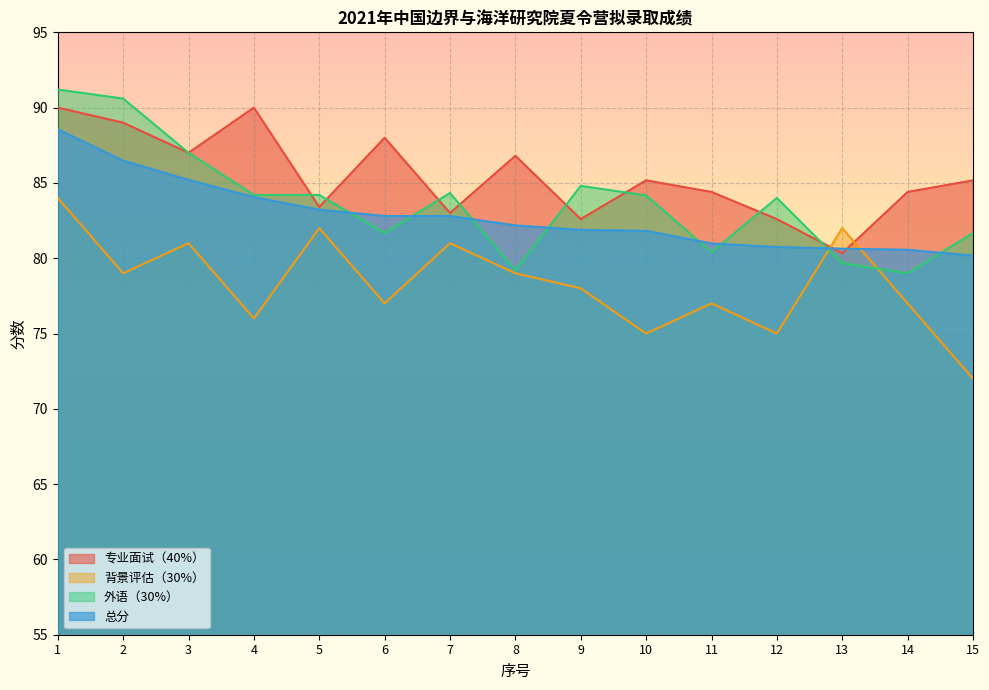

Where do 外语（30%） and 背景评估（30%） first cross each other?

12 and 13